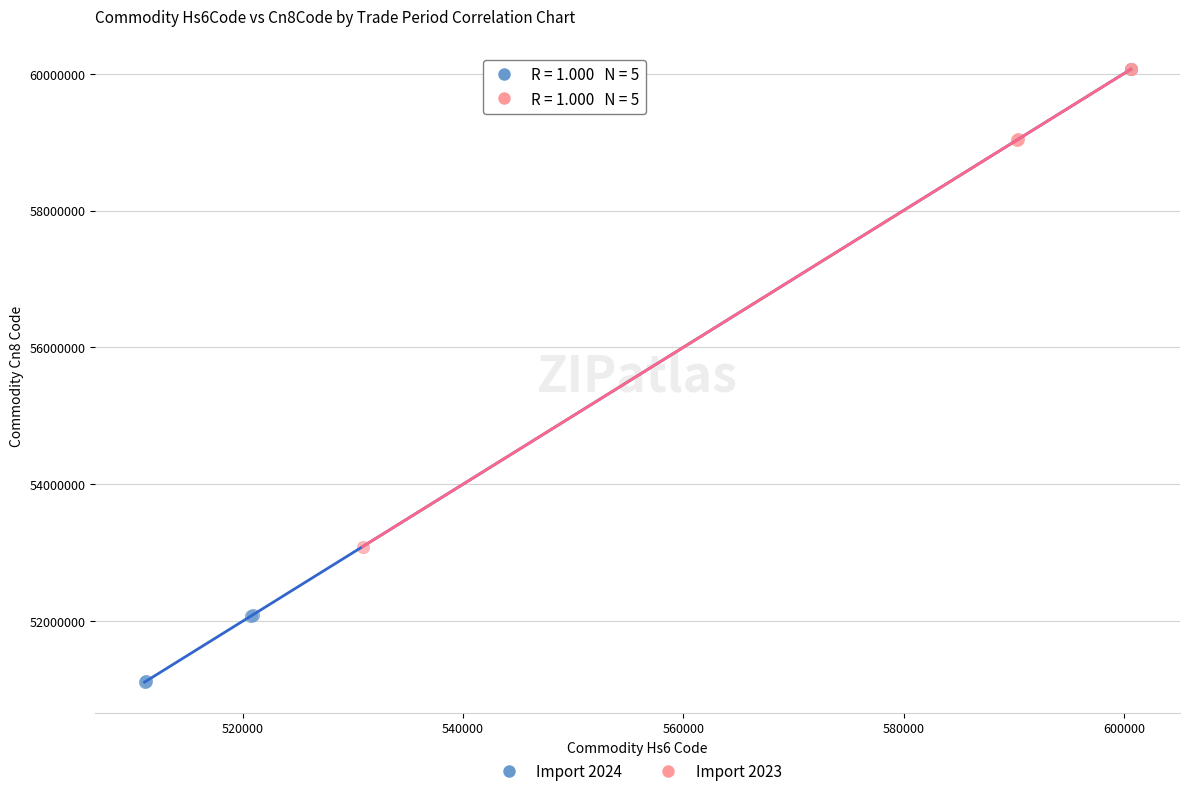

Which series has the widest spread of Y values?

Import 2024